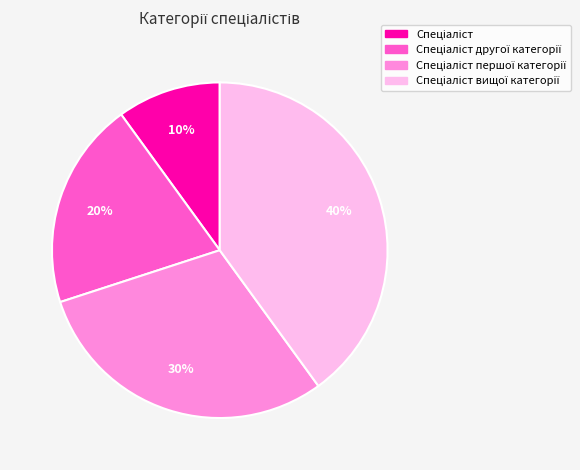

To the nearest percent, what is the difference between the largest and smallest slice percentages?

30%